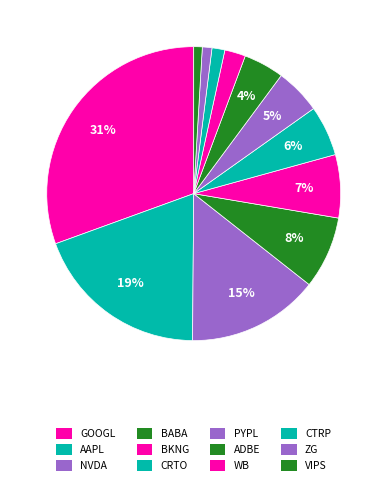

How much of the chart is everything except GOOGL?

69.5%